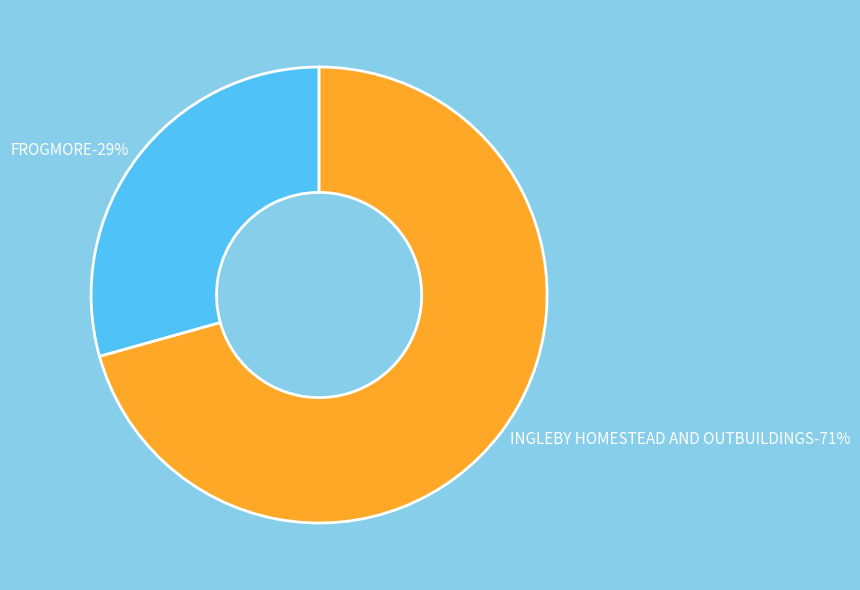

What percentage is the INGLEBY HOMESTEAD AND OUTBUILDINGS slice, to the nearest percent?

71%